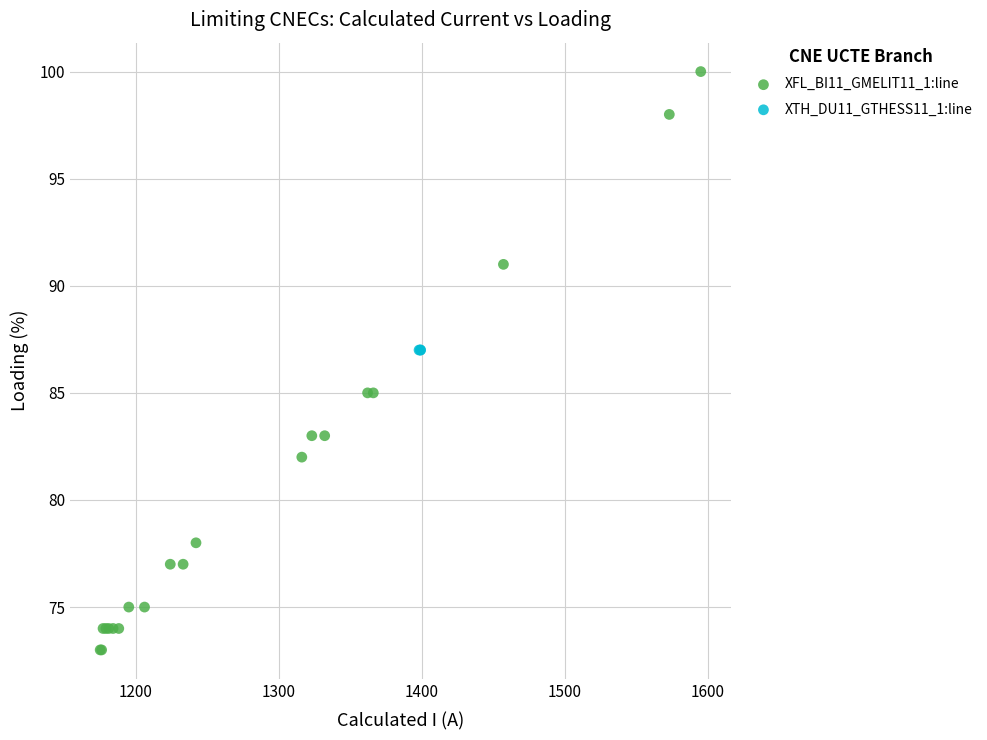

Which series contains the highest Y value?

XFL_BI11_GMELIT11_1:line